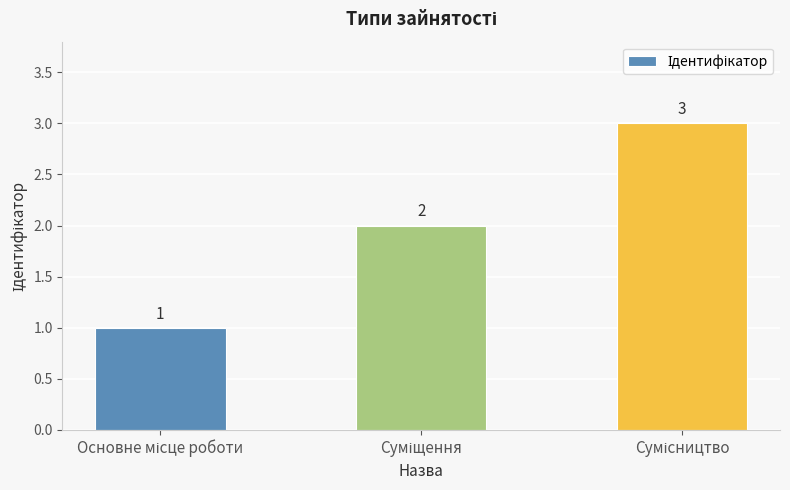

What is the value of the 2nd bar from the left?

2